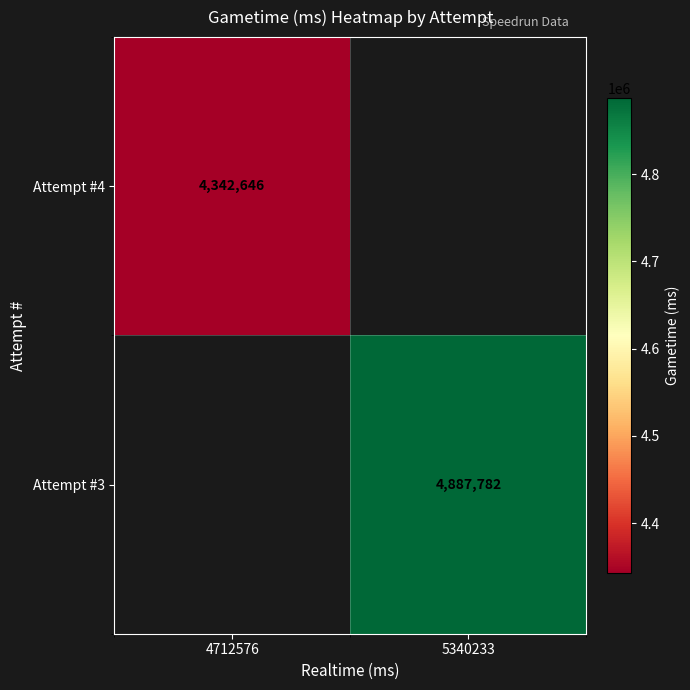

The Attempt #3 series shows 4887782 at 5340233. True or false?

True